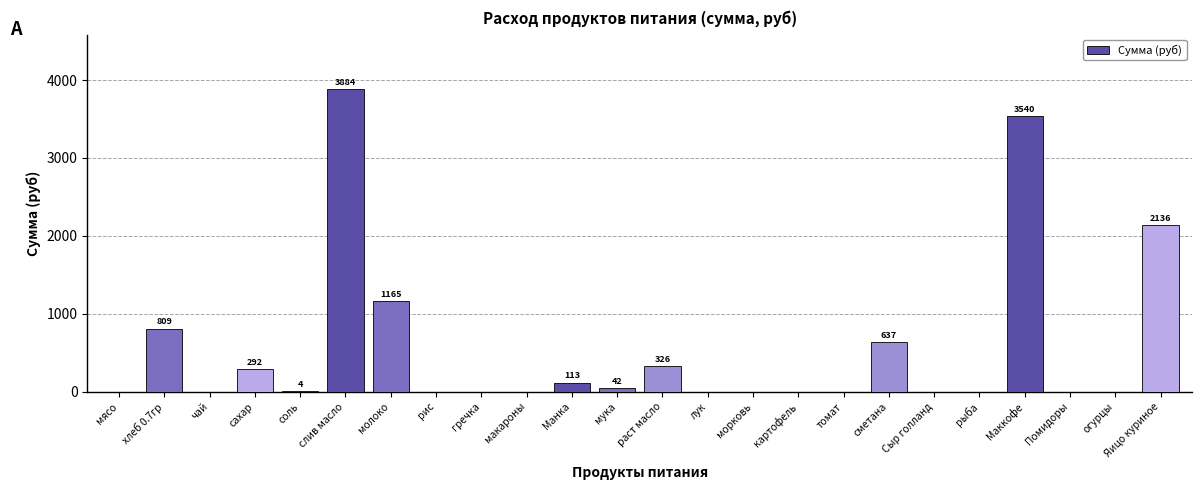

The value at макароны is 1405.2. True or false?

False